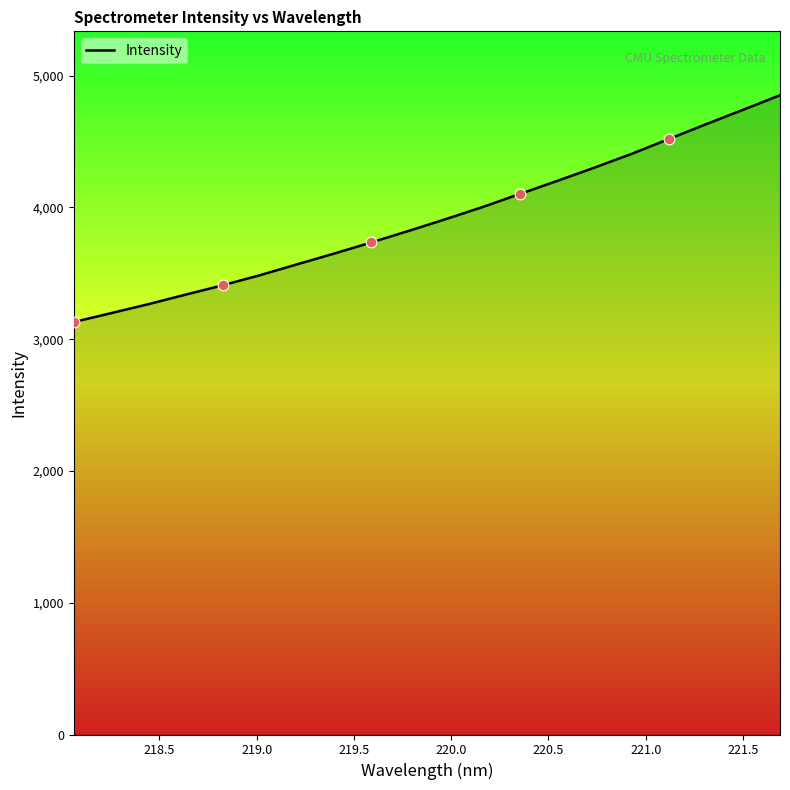

What is the difference between the maximum and minimum values?

1721.1